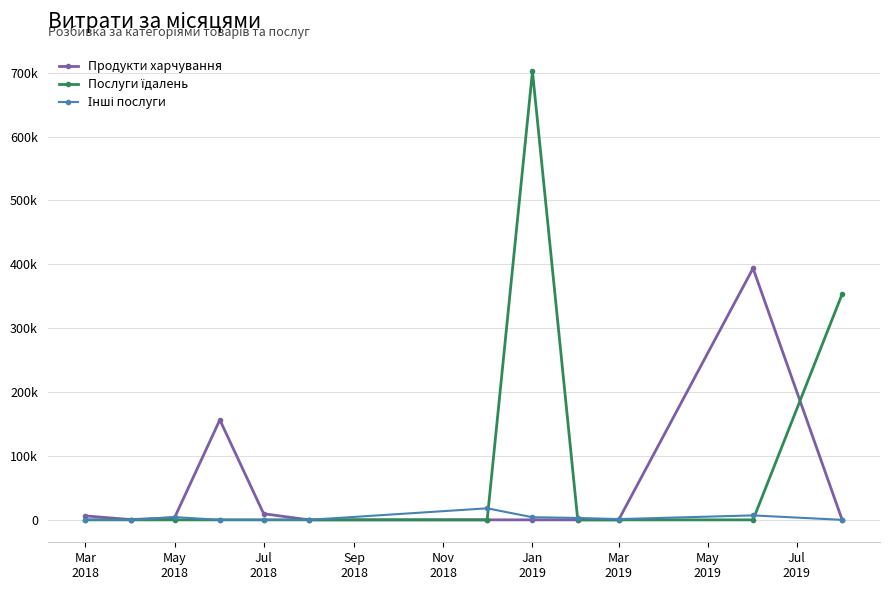

Does the chart display data point markers on the line(s)?

Yes